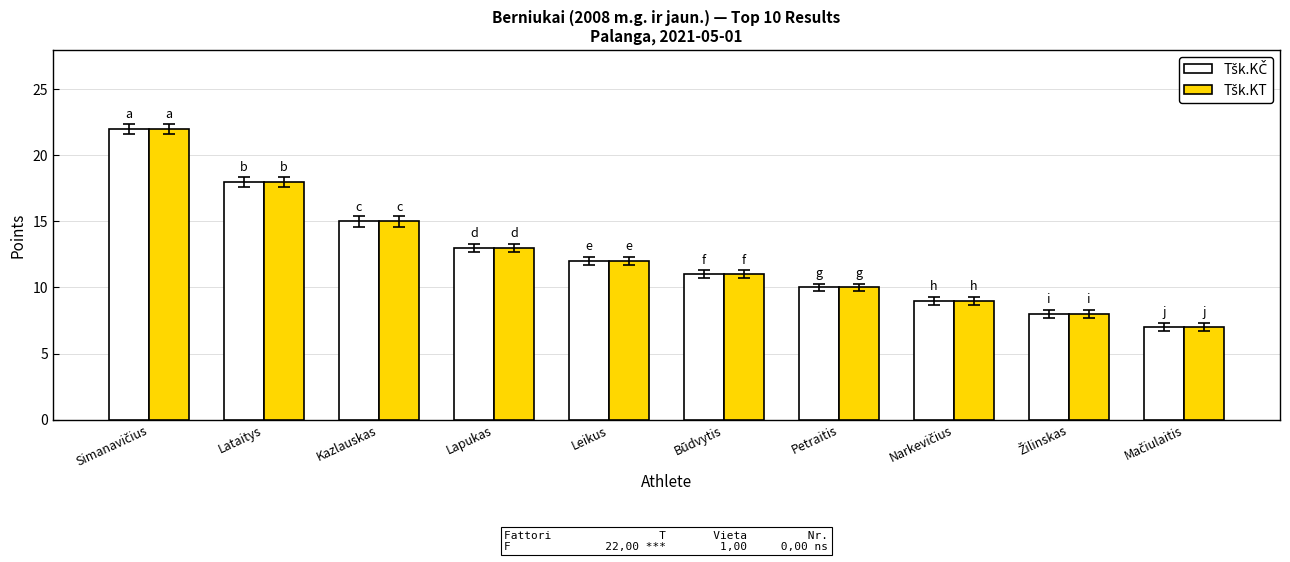

What is the smallest value displayed?

7